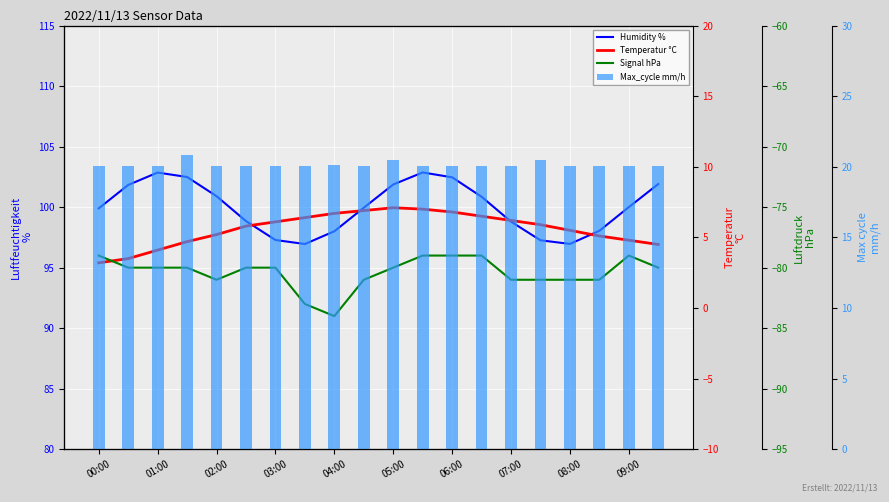

At how many categories does at least one series exceed 34?

20